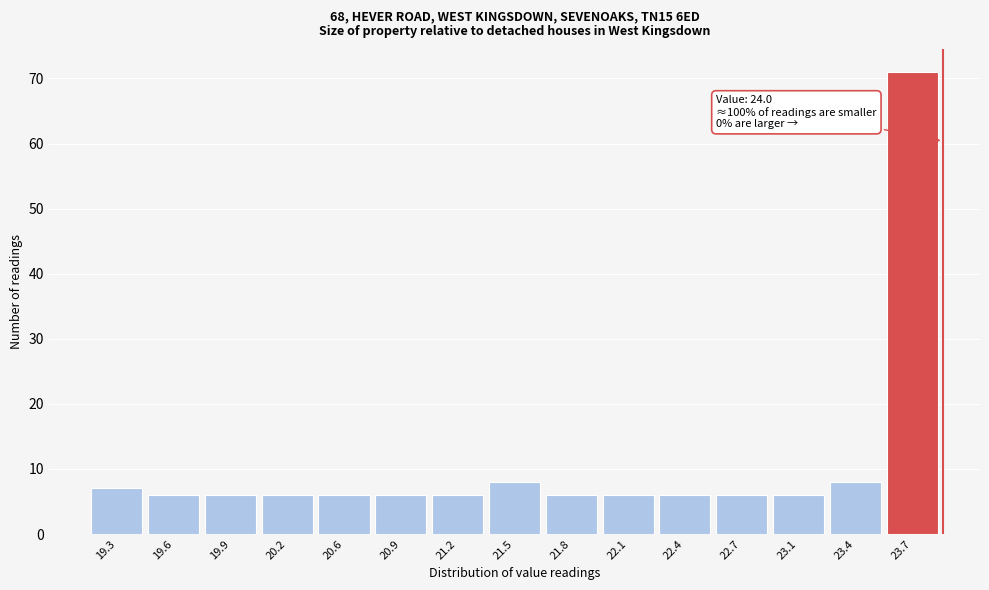

Reading left to right, what are all the values shown in this chart?

19.3=7	19.6=6	19.9=6	20.2=6	20.6=6	20.9=6	21.2=6	21.5=8	21.8=6	22.1=6	22.4=6	22.7=6	23.1=6	23.4=8	23.7=71